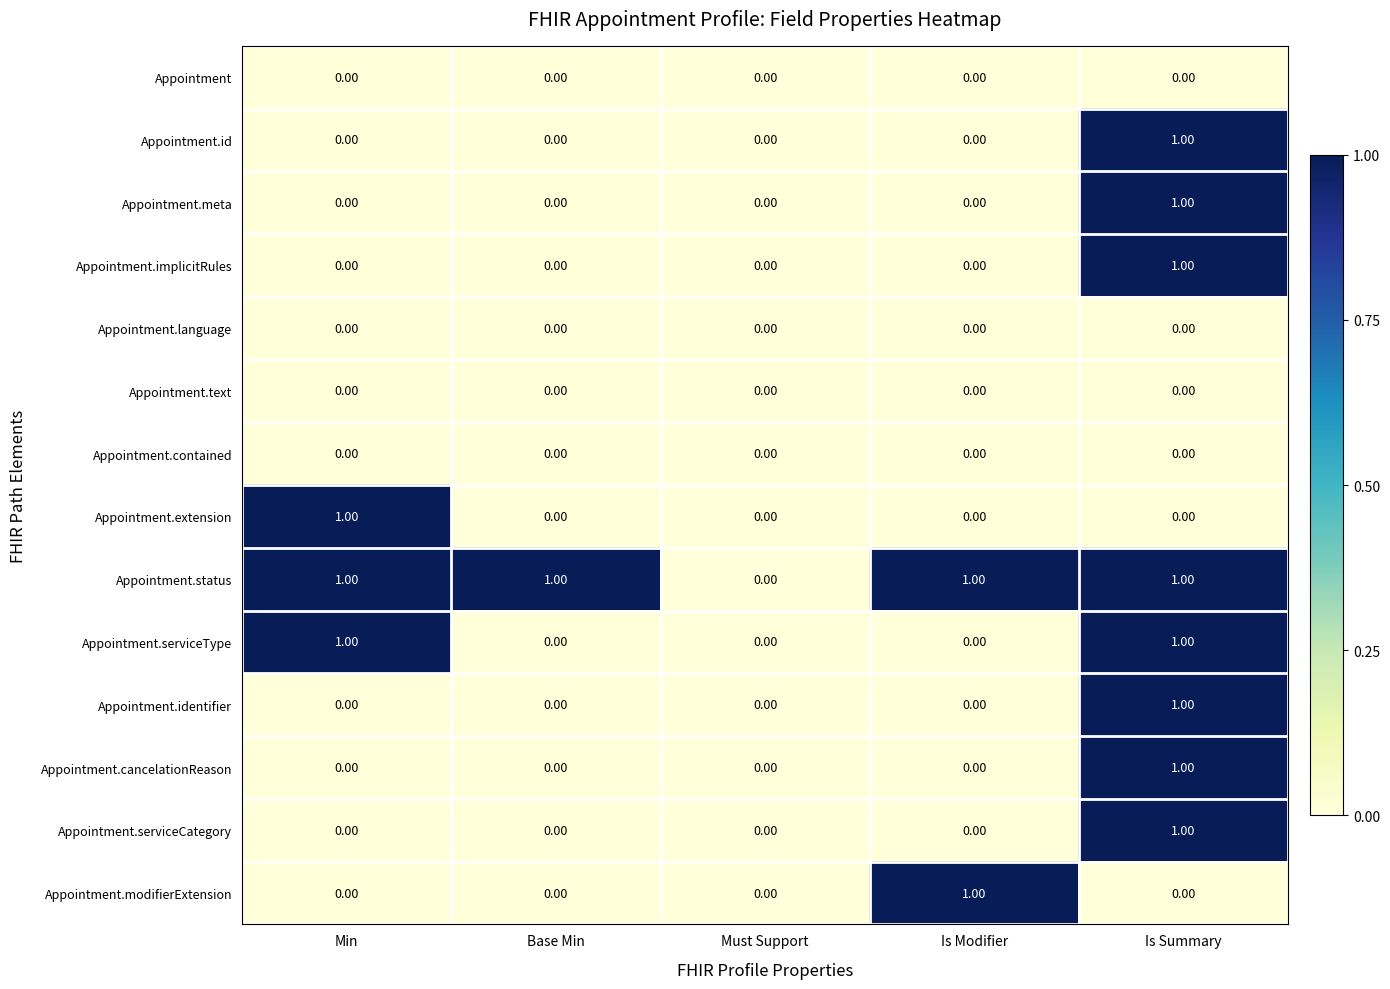

What is the total value across all series at Min?

3